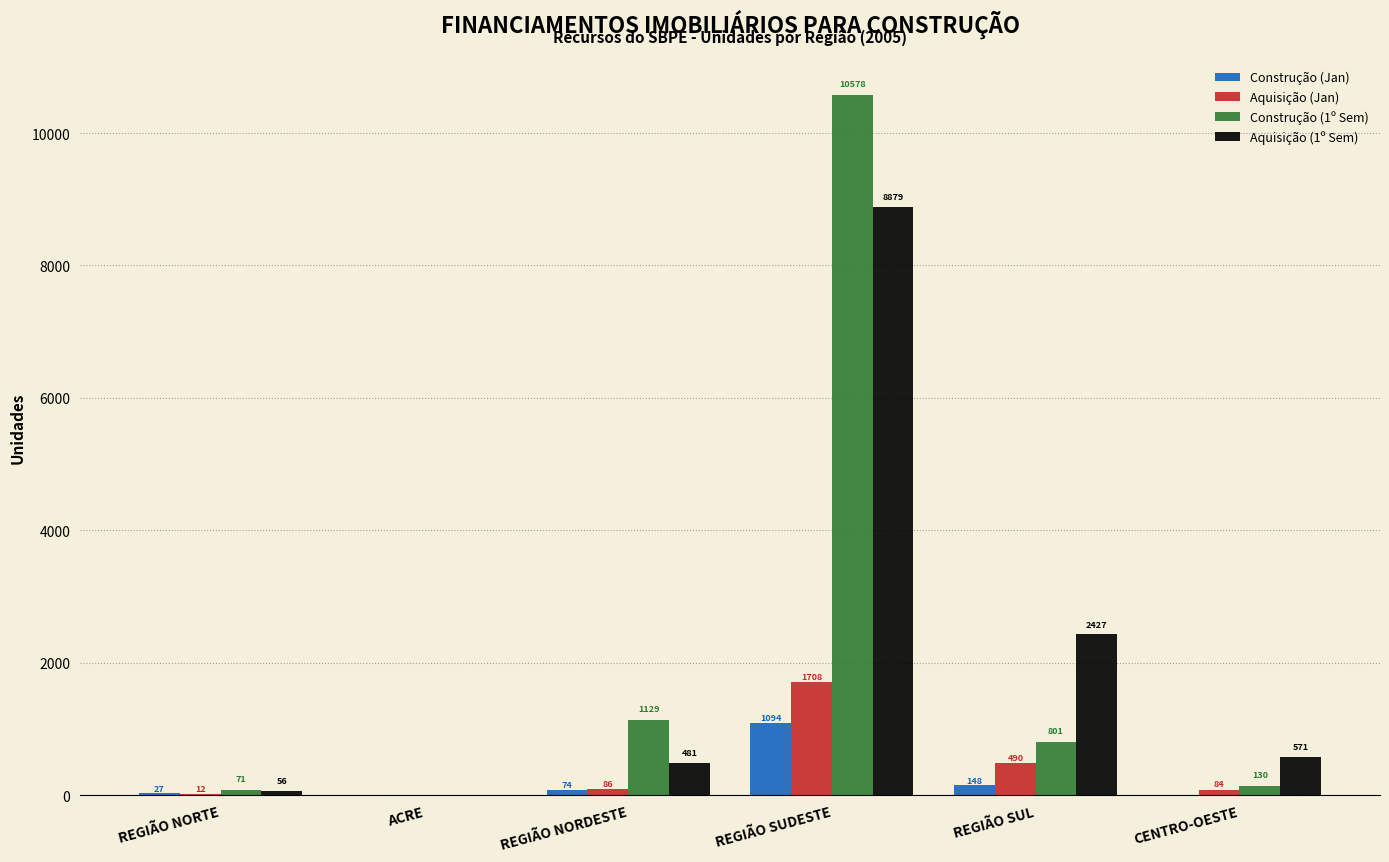

How many groups of bars are there?

6